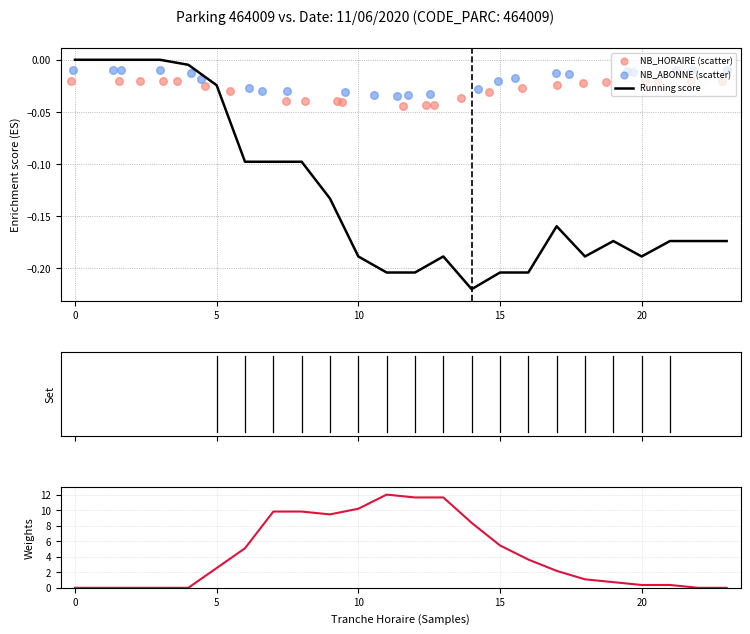

Which series has the largest total across all categories?

Weights (NB_HORAIRE norm)